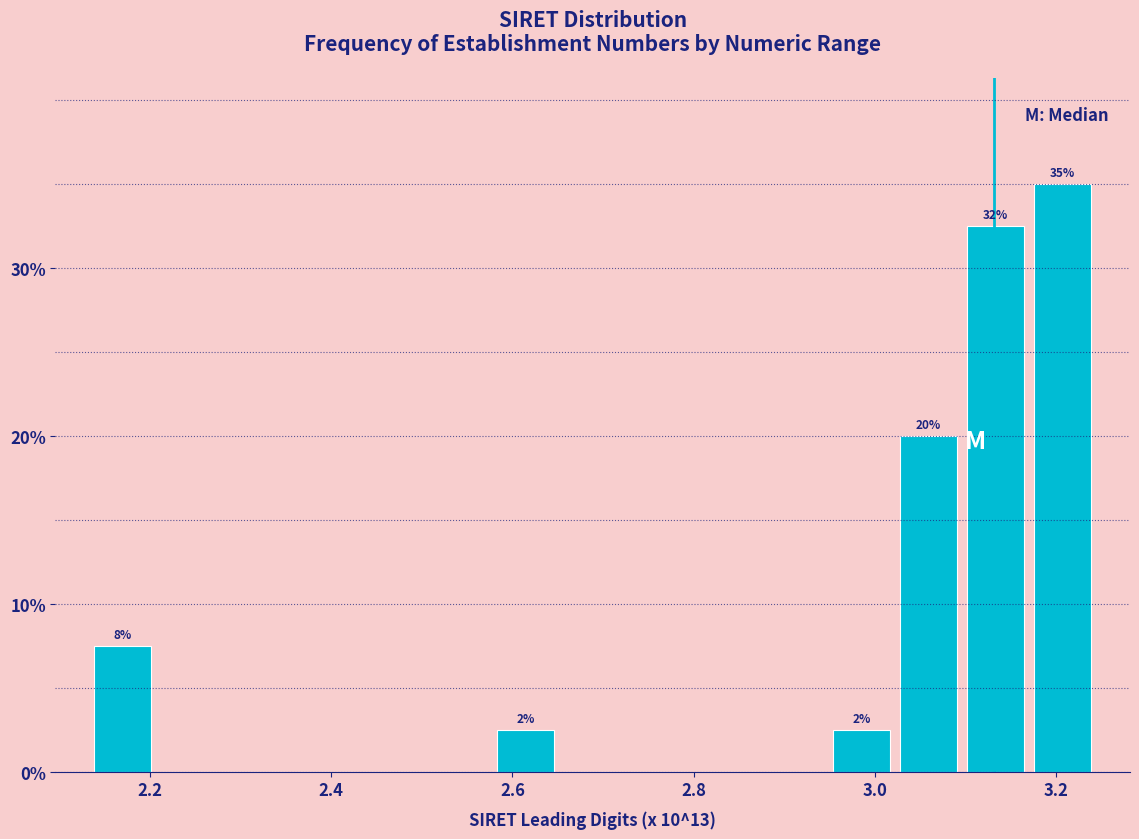

Read against the x-axis, roughly where is the centre of the tallest bar?

3.20